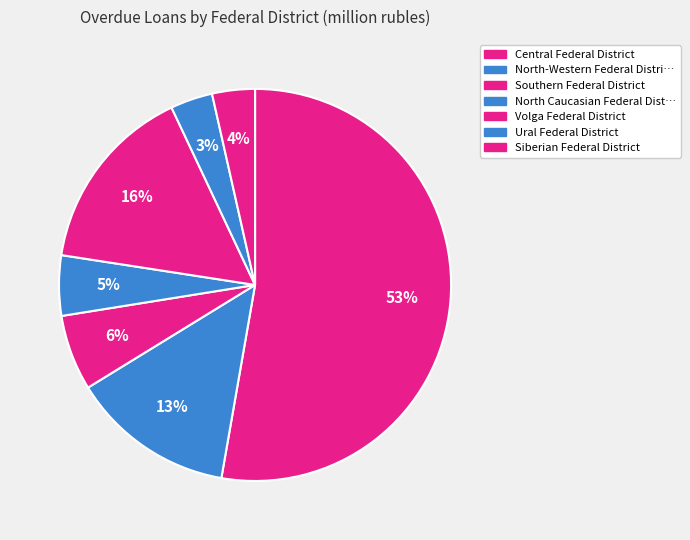

How many segments does this pie chart have?

7